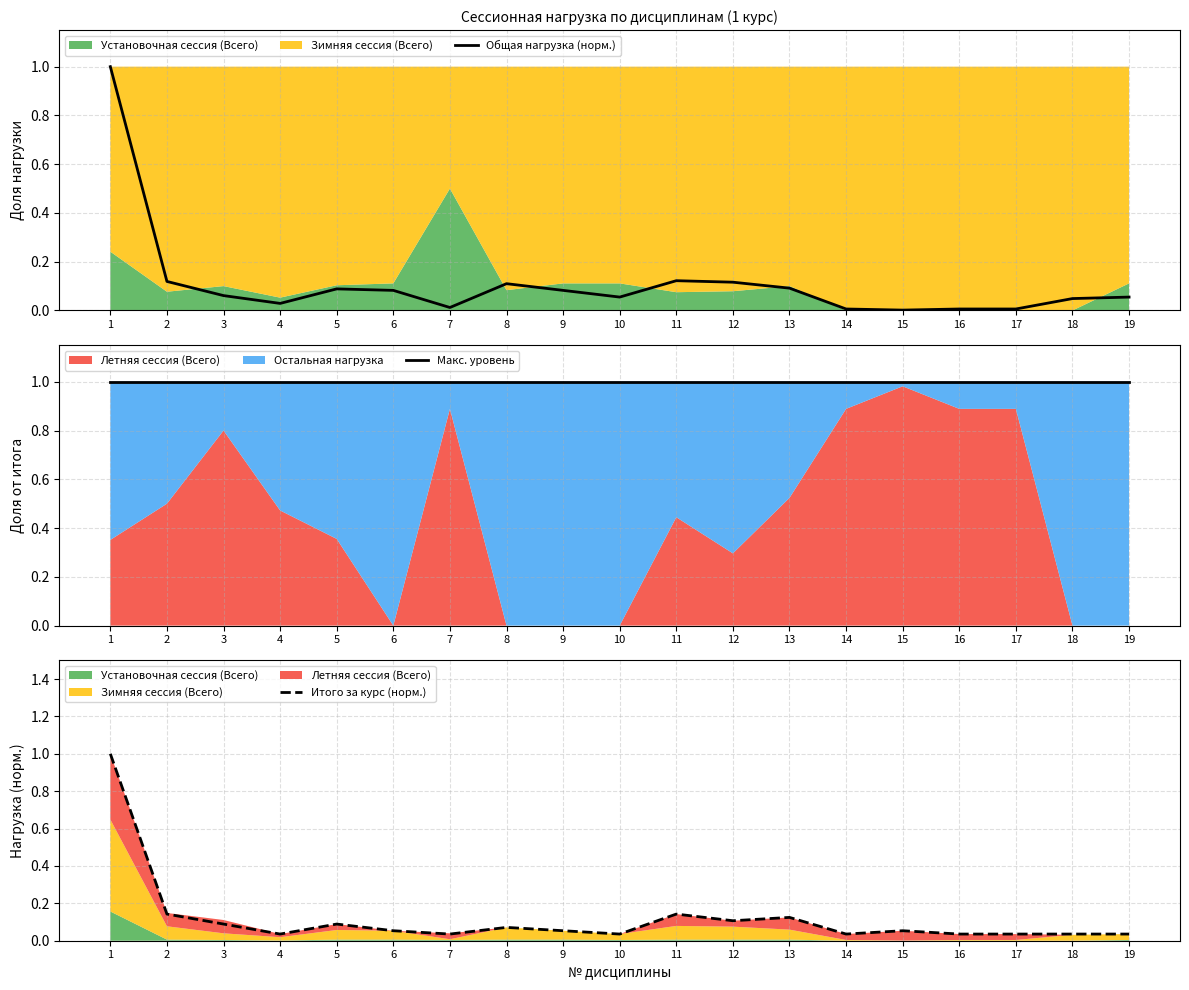

Reading left to right, list all the values displayed in this chart.

Общая нагрузка (норм.): 1.0	0.1	0.1	0.0	0.1	0.1	0.0	0.1	0.1	0.1	0.1	0.1	0.1	0.0	0.0	0.0	0.0	0.0	0.1
Макс. уровень: 1.0	1.0	1.0	1.0	1.0	1.0	1.0	1.0	1.0	1.0	1.0	1.0	1.0	1.0	1.0	1.0	1.0	1.0	1.0
Итого за курс (норм.): 1.0	0.1	0.1	0.0	0.1	0.1	0.0	0.1	0.1	0.0	0.1	0.1	0.1	0.0	0.1	0.0	0.0	0.0	0.0